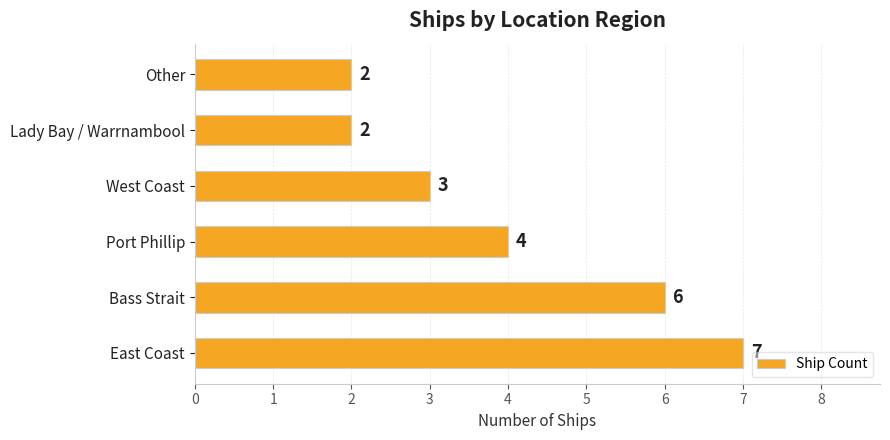

What is the difference between the maximum and second lowest values?

5